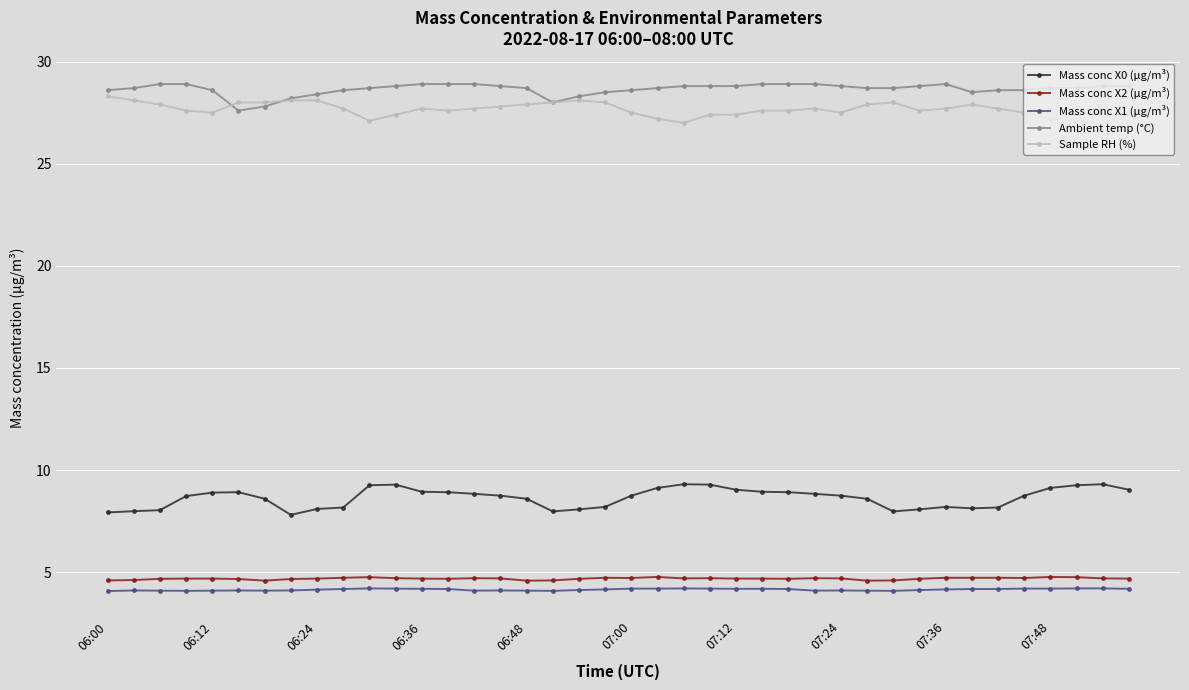

What is the smallest value displayed?

4.1